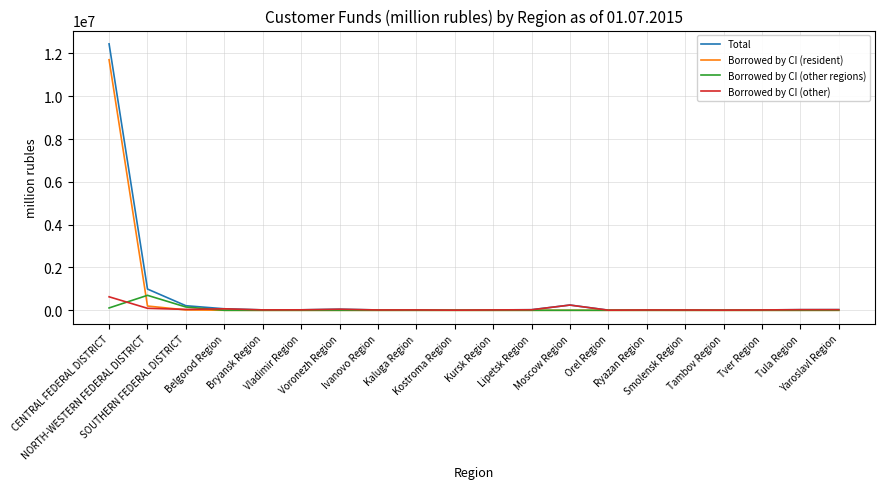

Which series has the widest spread of values?

Total